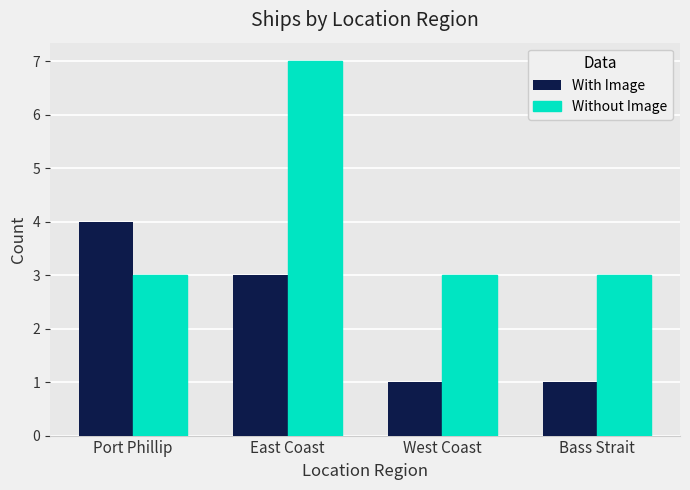

What is the approximate value of With Image at East Coast?

3